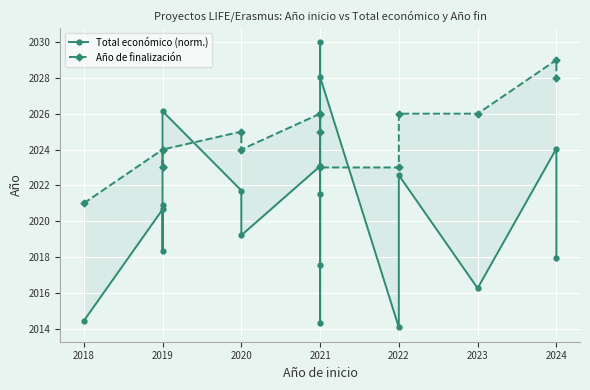

Rank the series at 2018 from lowest to highest value.

Total económico (norm.), Año de finalización